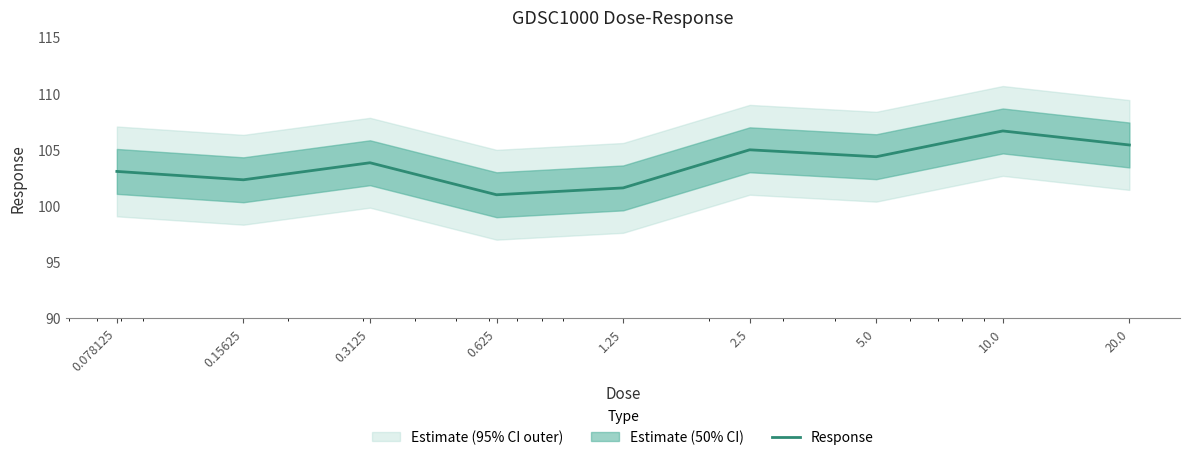

Between 1.25 and 10.0, which is larger?

10.0